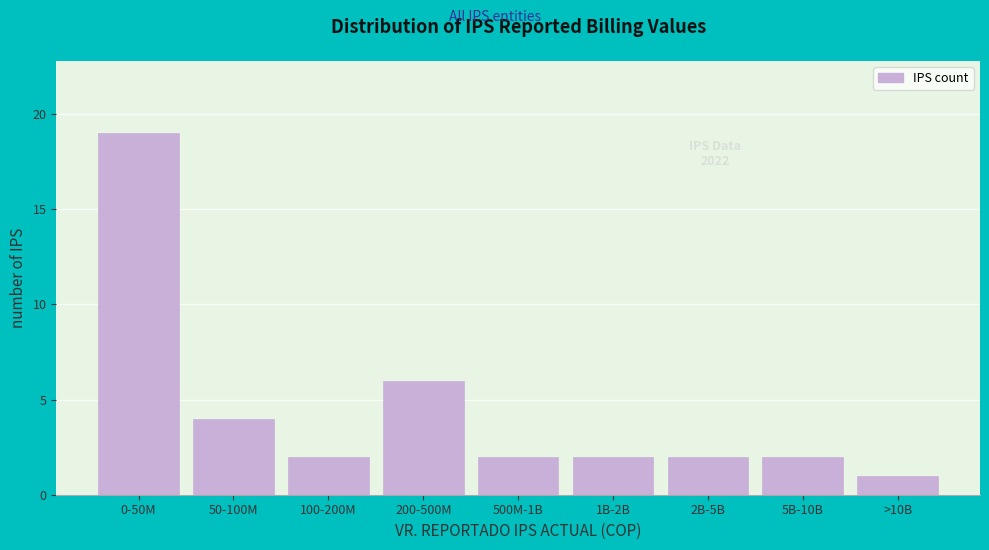

Reading left to right, list all the values displayed in this chart.

19	4	2	6	2	2	2	2	1